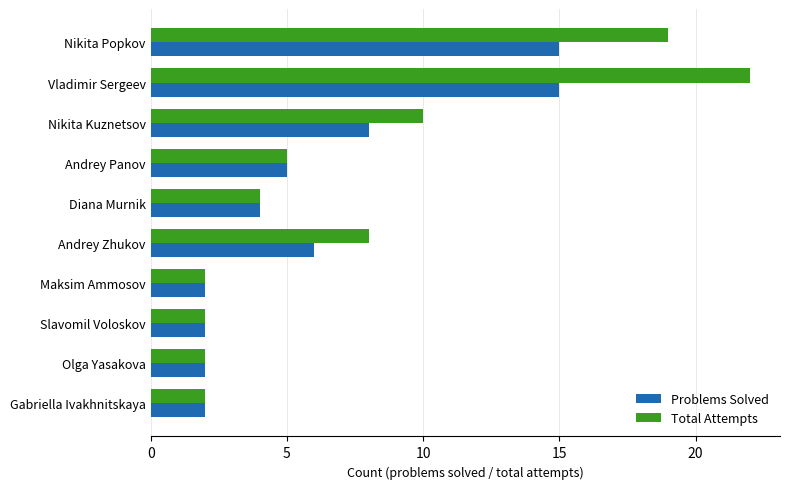

The Total Attempts series shows 2 at Olga Yasakova. True or false?

True